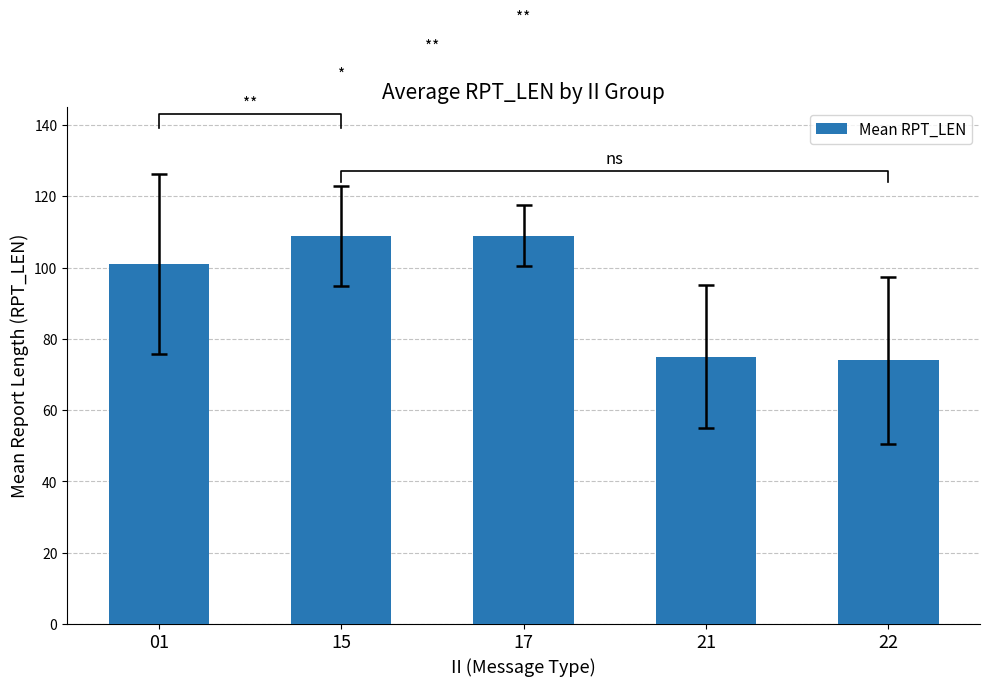

What is the smallest value displayed?

74.0